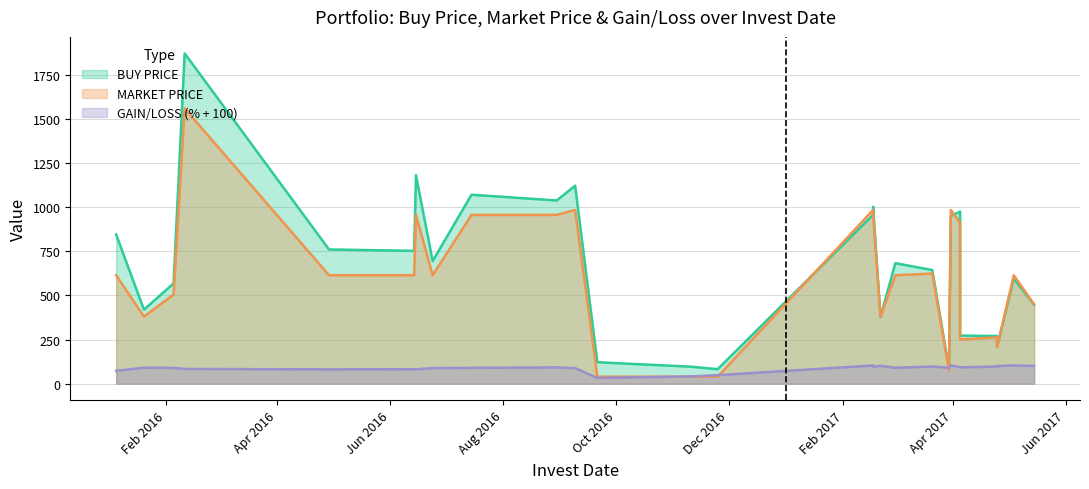

True or false: buy_price has more than 1 points higher than both neighbors.

True